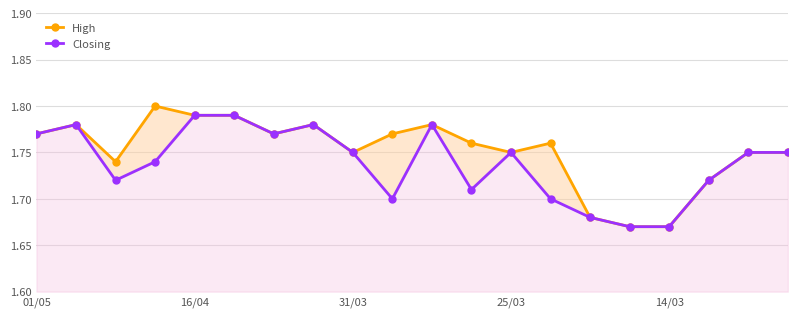

Does the chart have visible grid lines?

Yes